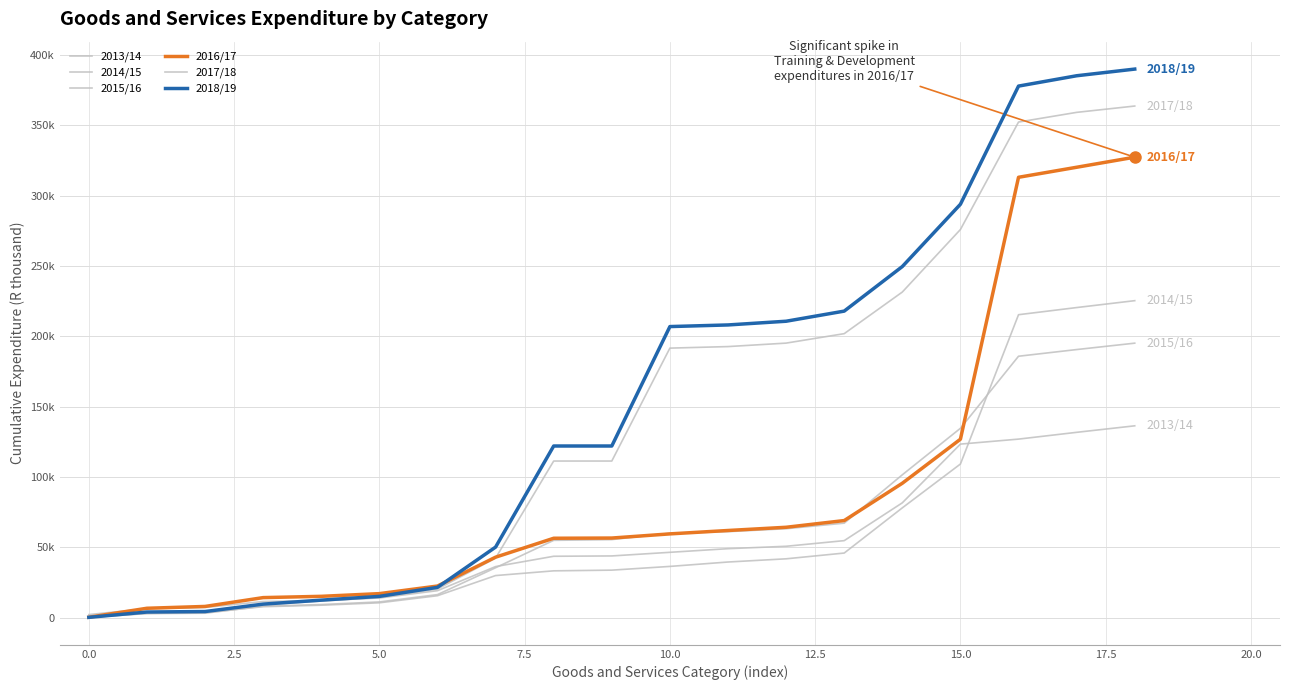

True or false: 2016/17 and 2018/19 cross at least once.

True